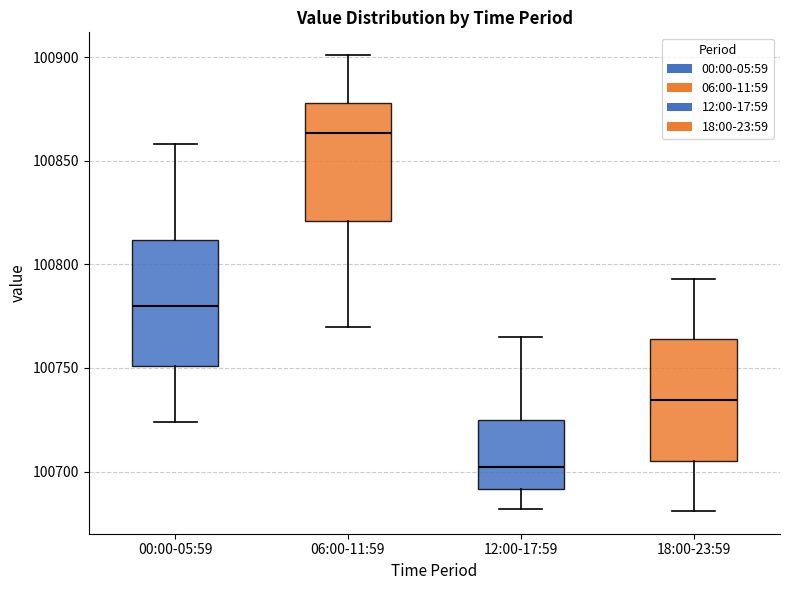

Reading left to right, read every box against the y-axis: the position of its median line, the range the box covers, and the ends of its whiskers. The values are not printed on the chart, so give them approximately, as read against the axis.

00:00-05:59: median 100780, box 100750 to 100810, whiskers 100725 to 100860
06:00-11:59: median 100865, box 100820 to 100880, whiskers 100770 to 100900
12:00-17:59: median 100700, box 100690 to 100725, whiskers 100680 to 100765
18:00-23:59: median 100735, box 100705 to 100765, whiskers 100680 to 100795